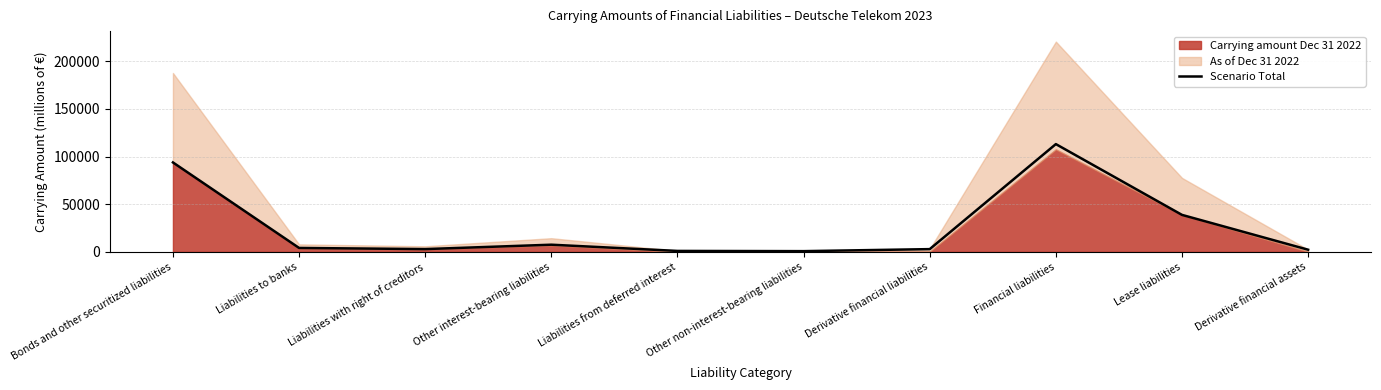

What is the change in value from Liabilities with right of creditors to Other interest-bearing liabilities?

+4601